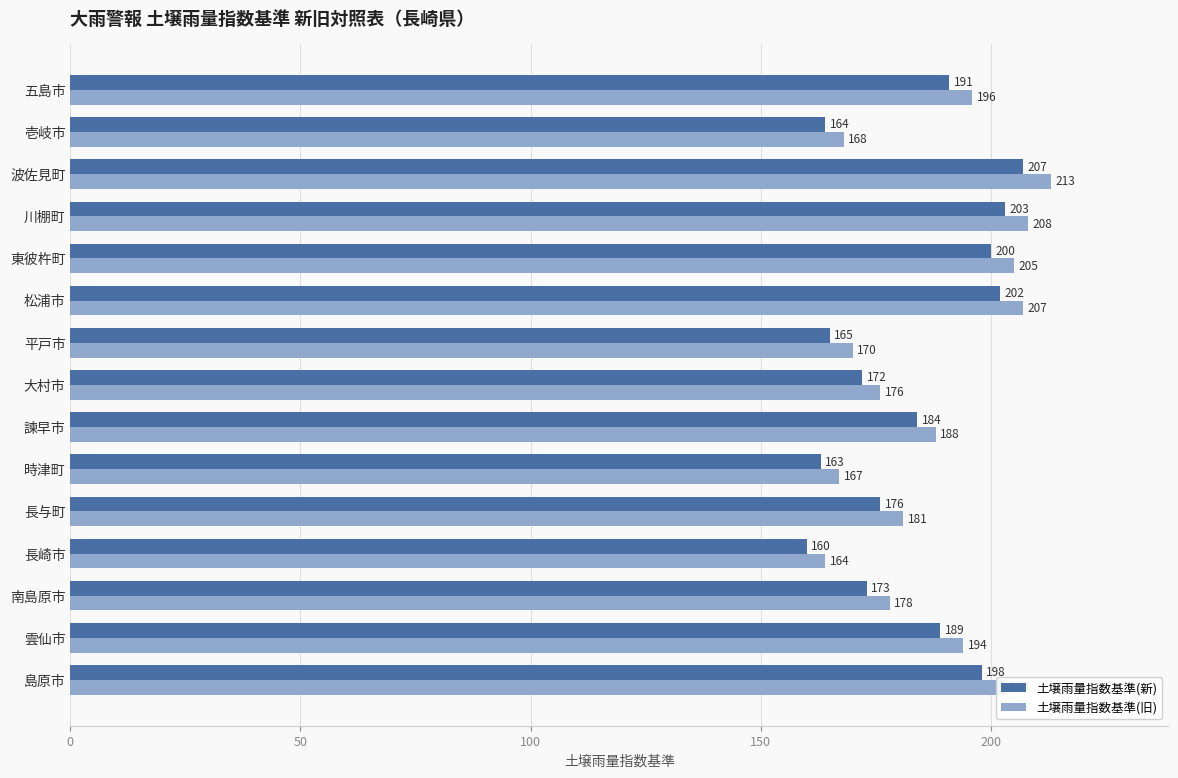

What is the sum of all 土壌雨量指数基準(旧) values?

2818